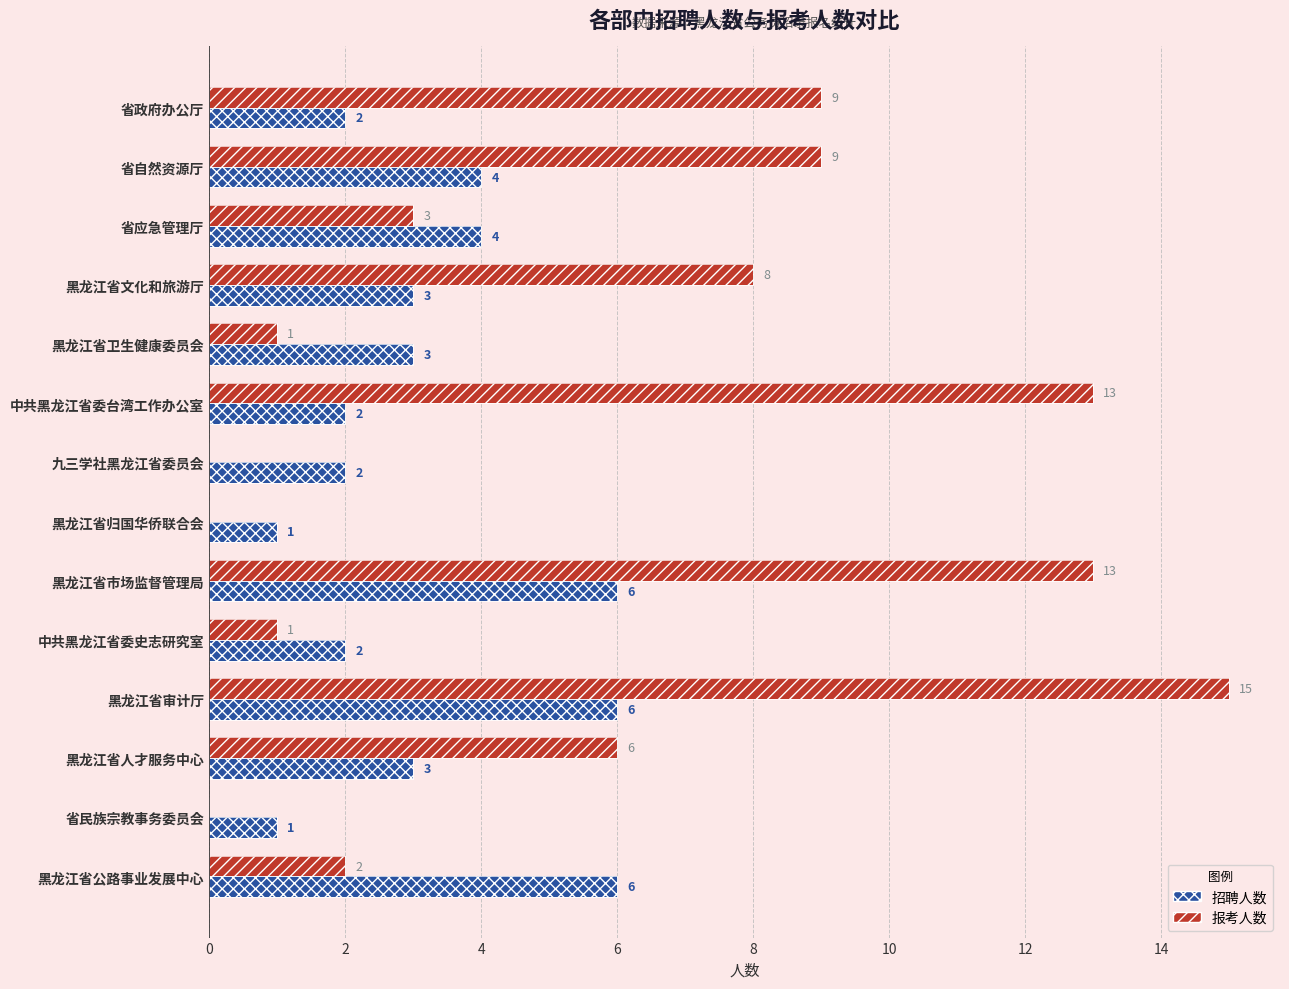

Is the value of 招聘人数 at 中共黑龙江省委台湾工作办公室 greater than the value of 报考人数 at 黑龙江省审计厅?

No